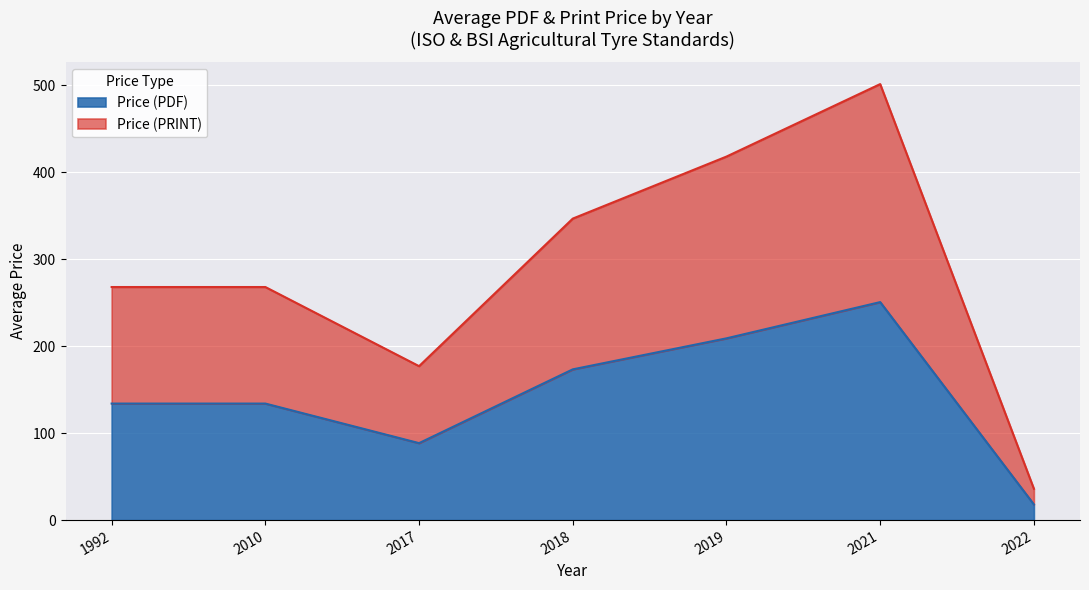

How many lines are shown in the chart?

2